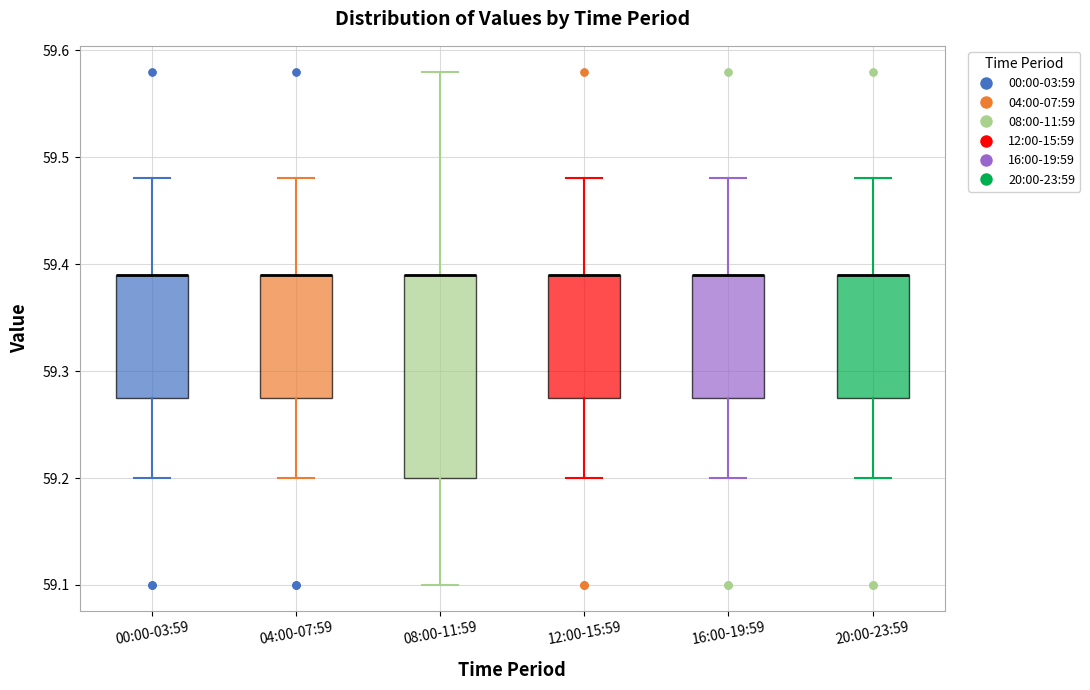

Reading left to right, transcribe this box plot: for each box, give where its median line is, the range the box spans, and where its two whiskers end, as read against the y-axis. The values are not printed on the chart, so give them approximately, as read against the axis.

00:00-03:59: median 59.39 (drawn on the box's upper edge), box 59.28 to 59.39, whiskers 59.20 to 59.48
04:00-07:59: median 59.39 (drawn on the box's upper edge), box 59.28 to 59.39, whiskers 59.20 to 59.48
08:00-11:59: median 59.39 (drawn on the box's upper edge), box 59.20 to 59.39, whiskers 59.10 to 59.58
12:00-15:59: median 59.39 (drawn on the box's upper edge), box 59.28 to 59.39, whiskers 59.20 to 59.48
16:00-19:59: median 59.39 (drawn on the box's upper edge), box 59.28 to 59.39, whiskers 59.20 to 59.48
20:00-23:59: median 59.39 (drawn on the box's upper edge), box 59.28 to 59.39, whiskers 59.20 to 59.48